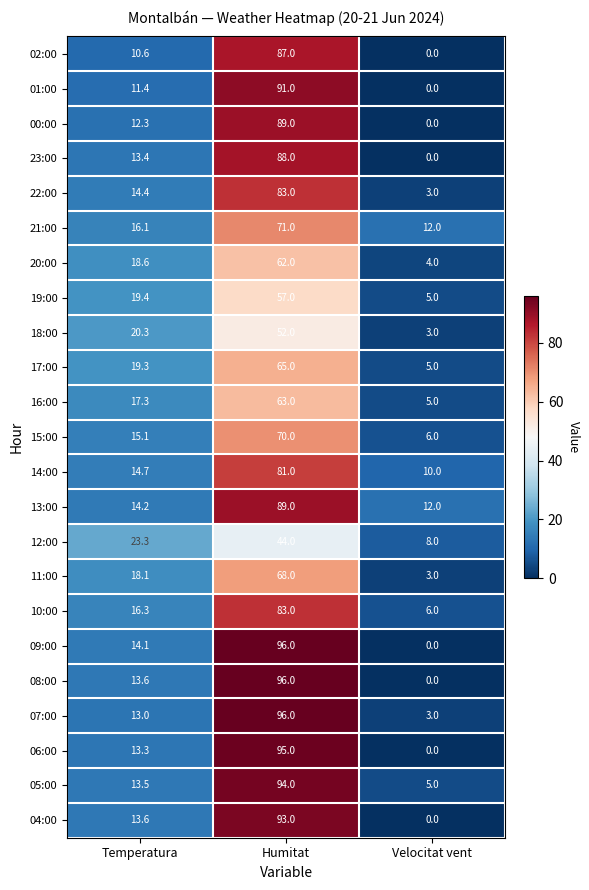

Is it true that 13:00 equals 8.7 at Temperatura?

False